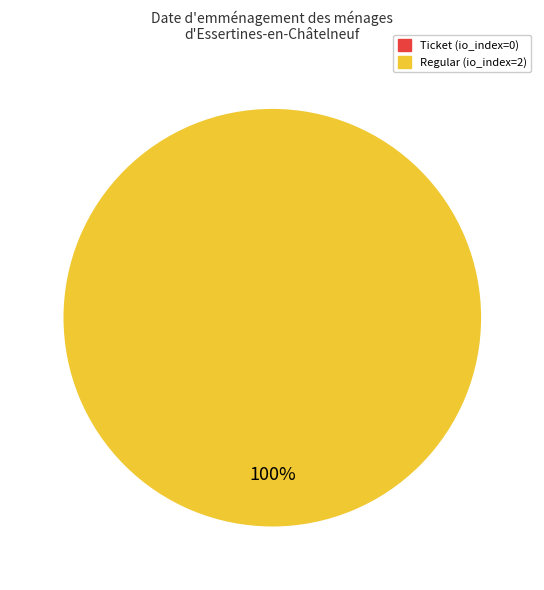

To the nearest percent, what is the difference between the largest and smallest slice percentages?

100%